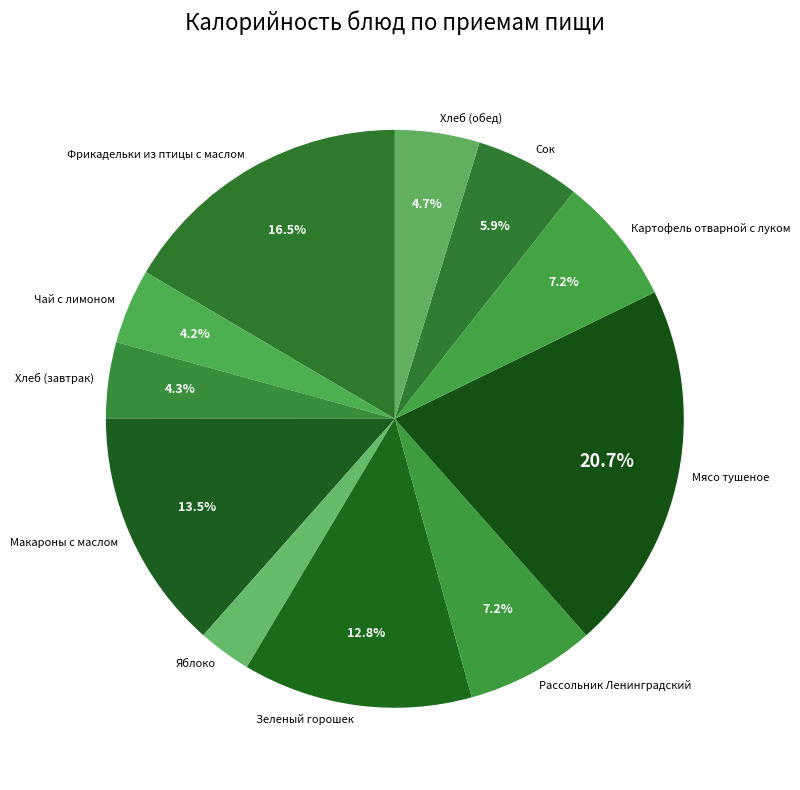

Between Макароны с маслом and Мясо тушеное, which is larger?

Мясо тушеное